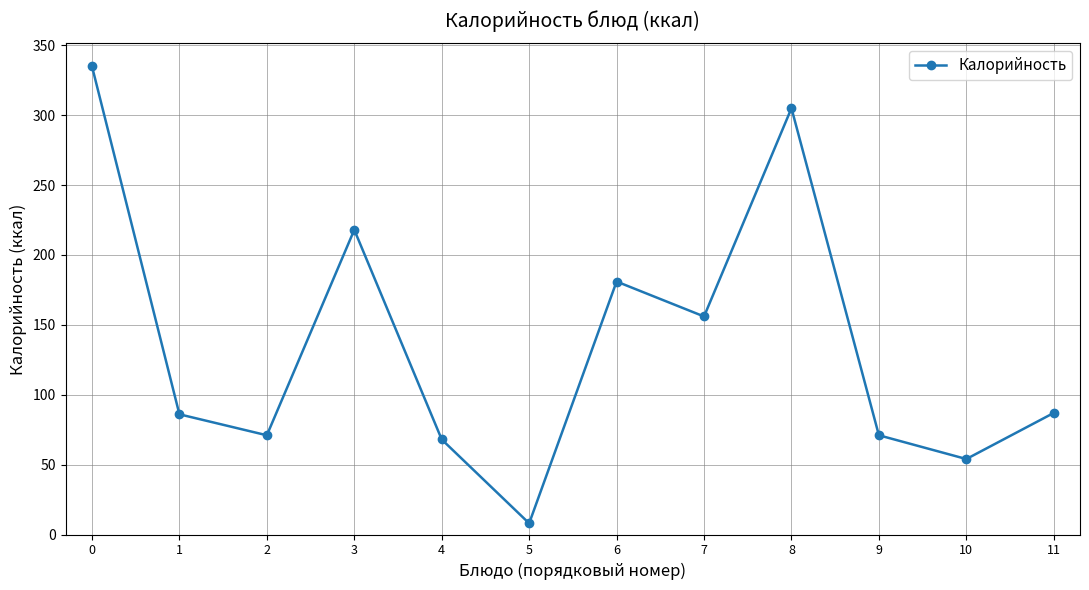

Is it true that the value at 8 is 190?

False